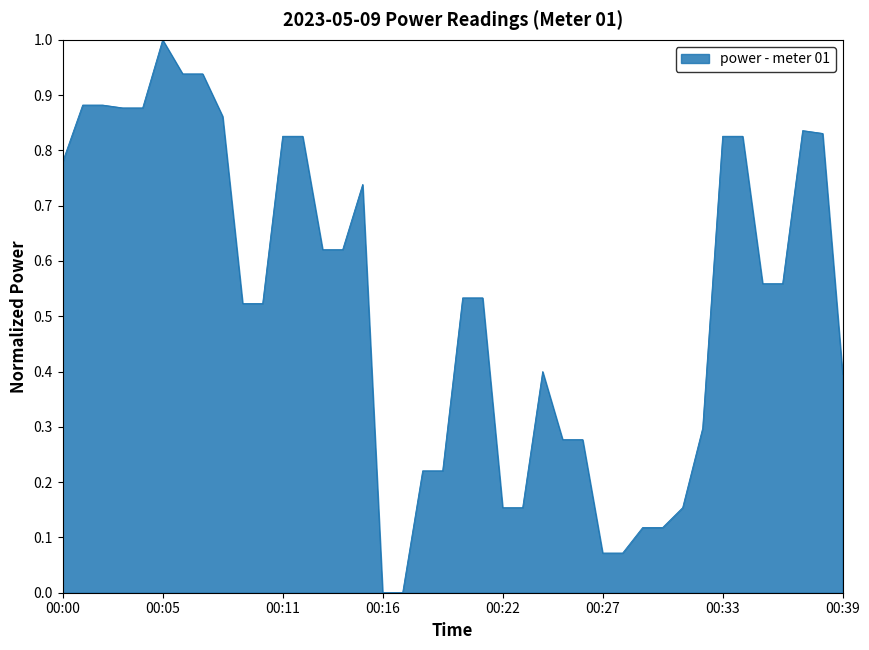

Count the number of categories in the chart.

40